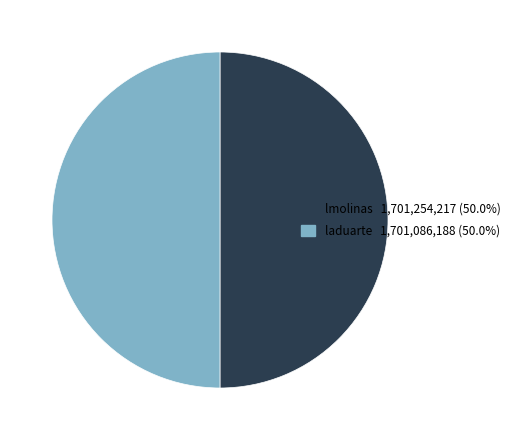

Approximately how many times larger is the value at laduarte 1,701,086,188 (50.0%) compared to lmolinas 1,701,254,217 (50.0%)?

1.0